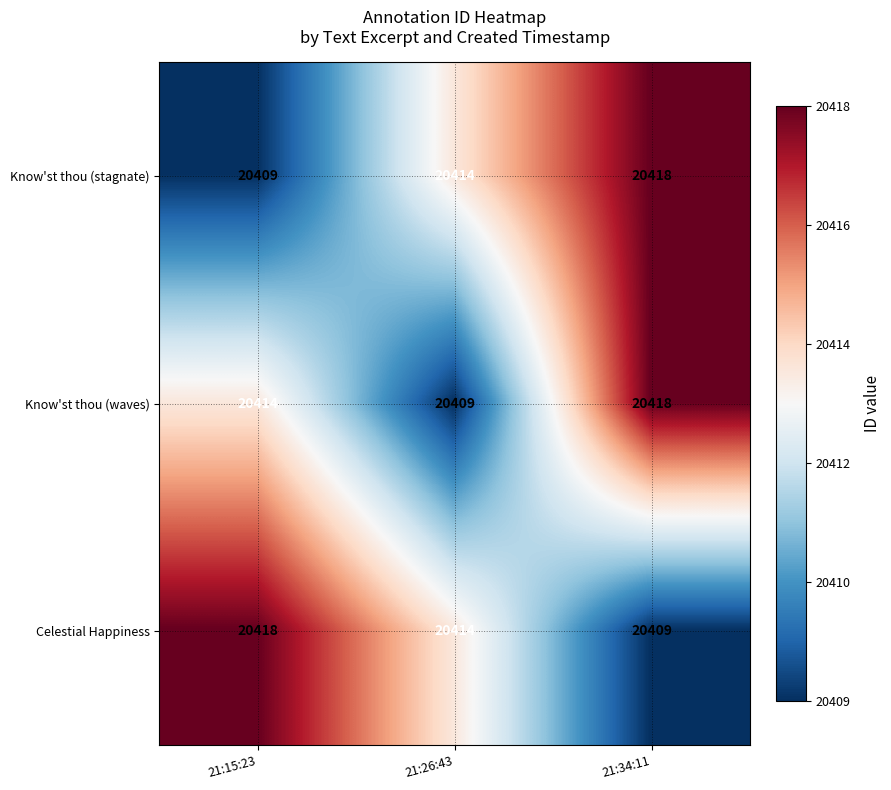

At 21:15:23, list the series in order from largest to smallest.

Celestial Happiness, Know'st thou (waves), Know'st thou (stagnate)